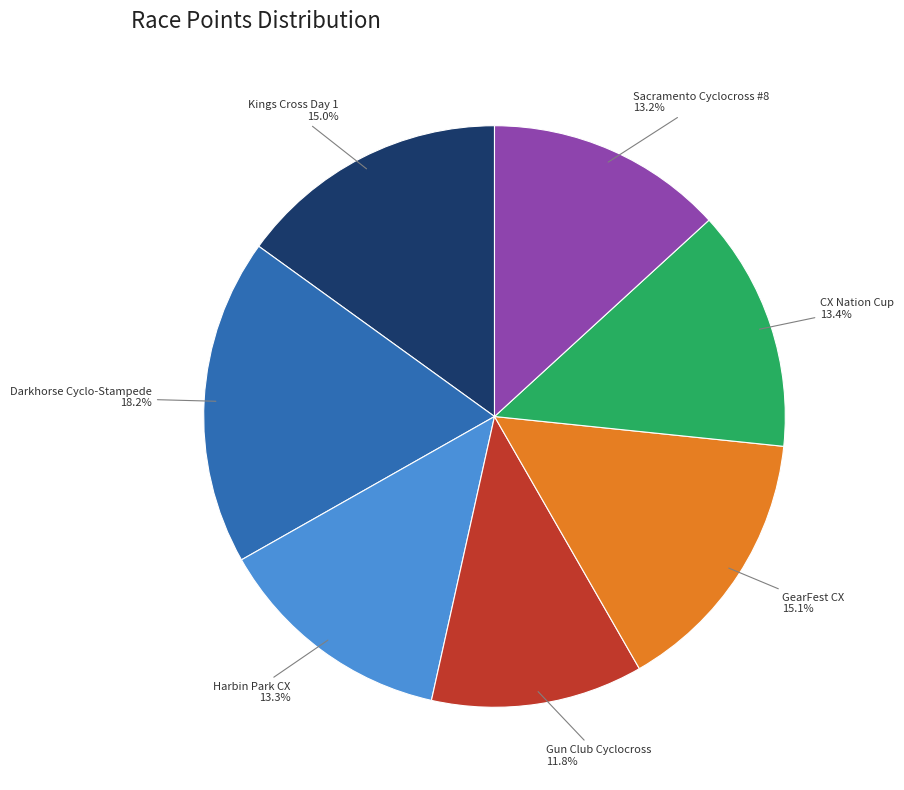

Does any single category account for the majority?

No